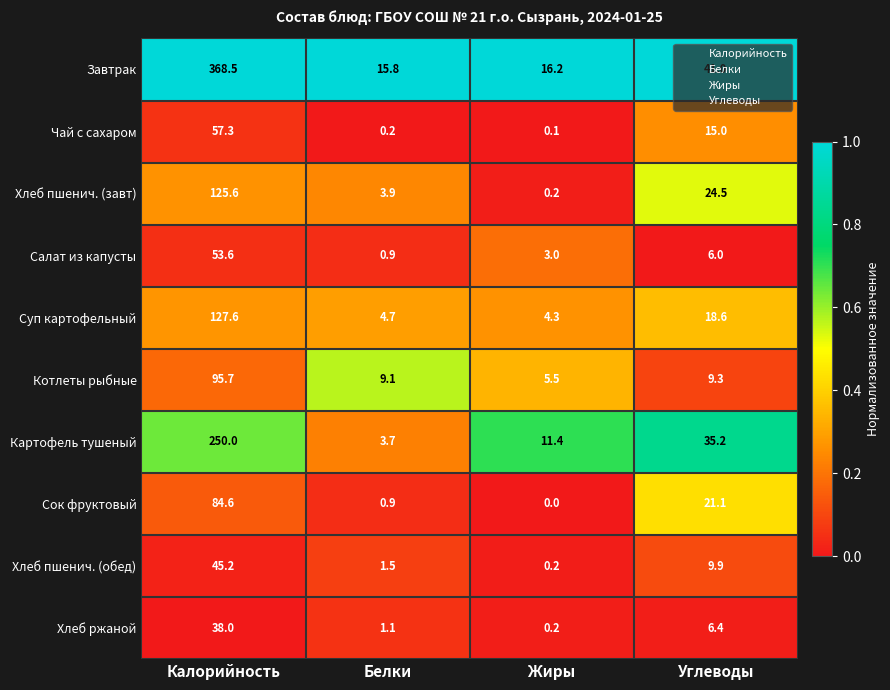

Rank the series at Калорийность from lowest to highest value.

Хлеб ржаной, Хлеб пшенич. (обед), Салат из капусты, Чай с сахаром, Сок фруктовый, Котлеты рыбные, Хлеб пшенич. (завт), Суп картофельный, Картофель тушеный, Завтрак